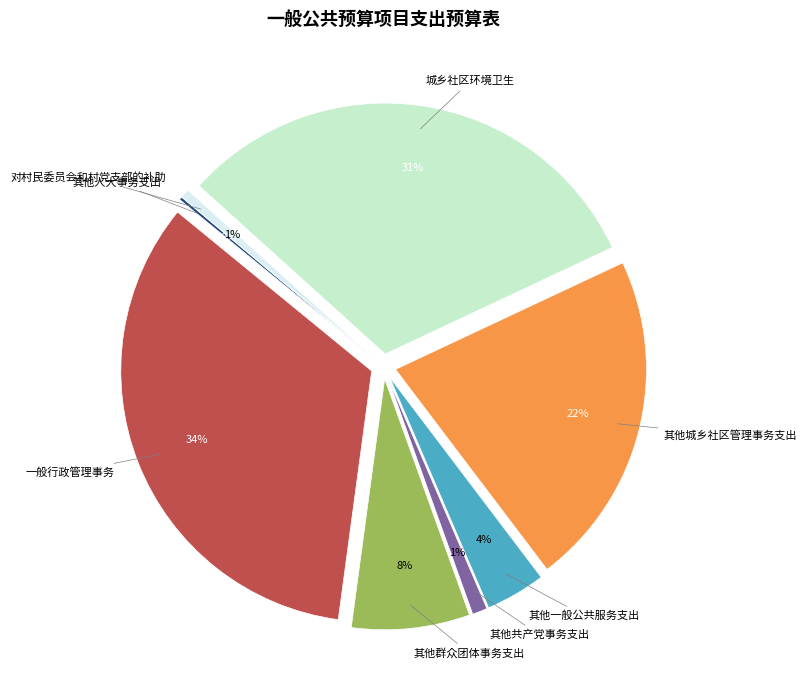

To the nearest percent, what is the difference between the largest and smallest slice percentages?

34%